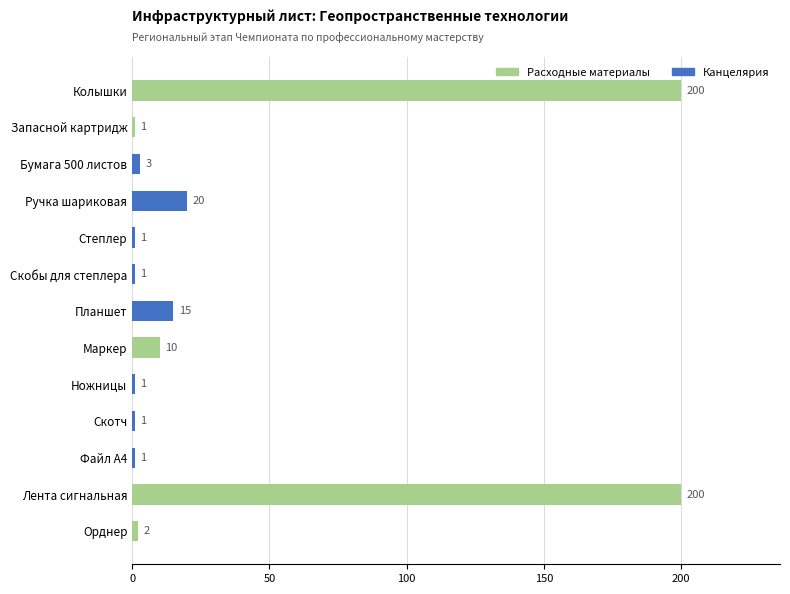

What is the sum of the values at Лента сигнальная and Маркер?

210